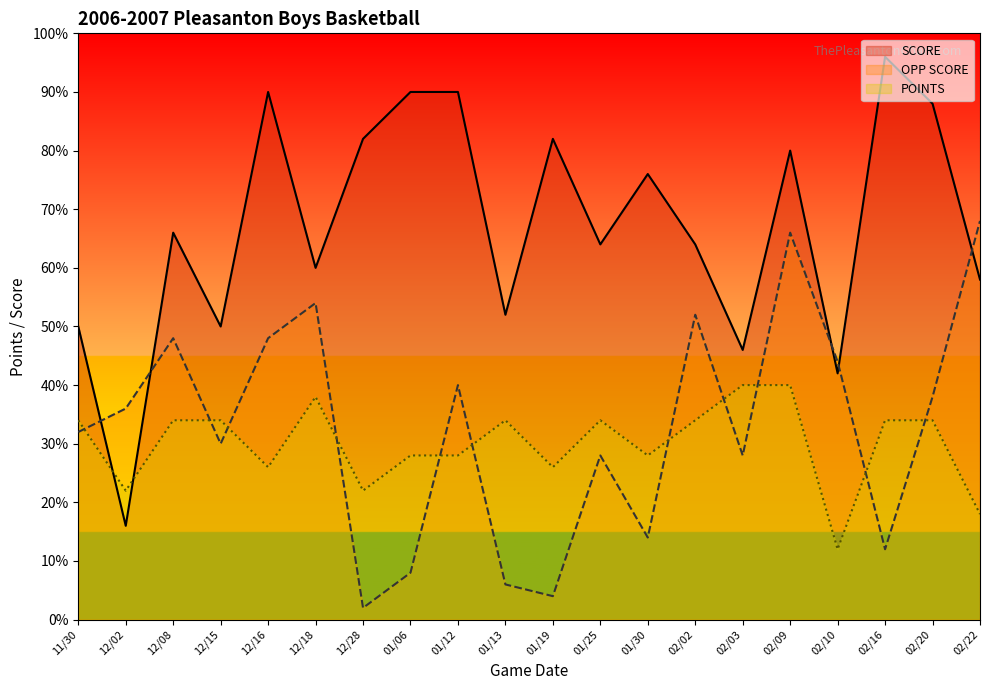

List the labels in order of OPP SCORE value, smallest first.

12/28, 01/19, 01/13, 01/06, 02/16, 01/30, 01/25, 02/03, 12/15, 11/30, 12/02, 02/20, 01/12, 02/10, 12/08, 12/16, 02/02, 12/18, 02/09, 02/22